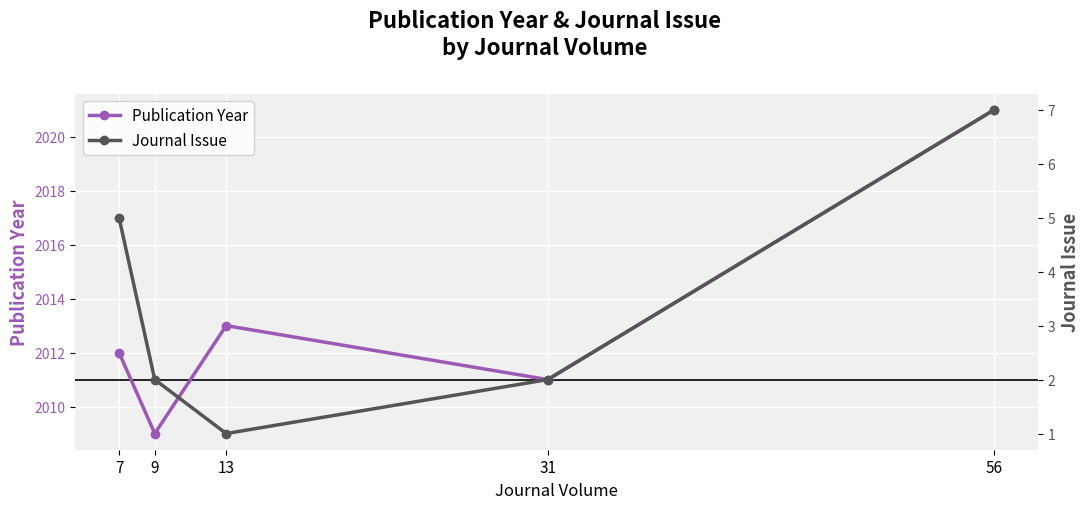

At which label does Publication Year first exceed 2012?

13